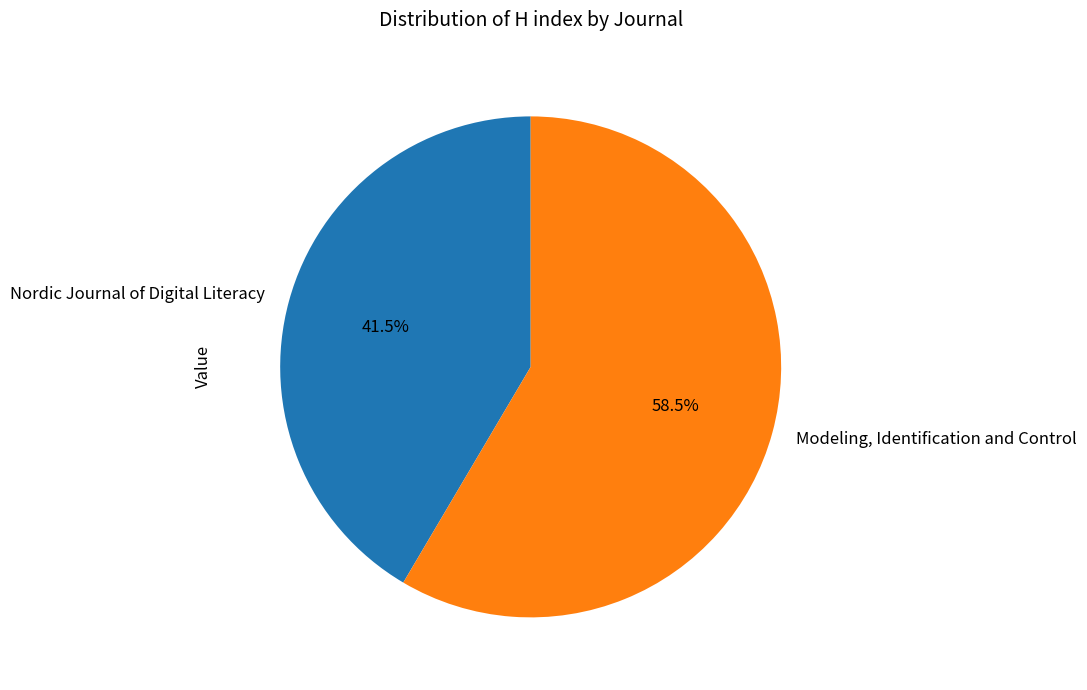

Which slice is the largest?

Modeling, Identification and Control